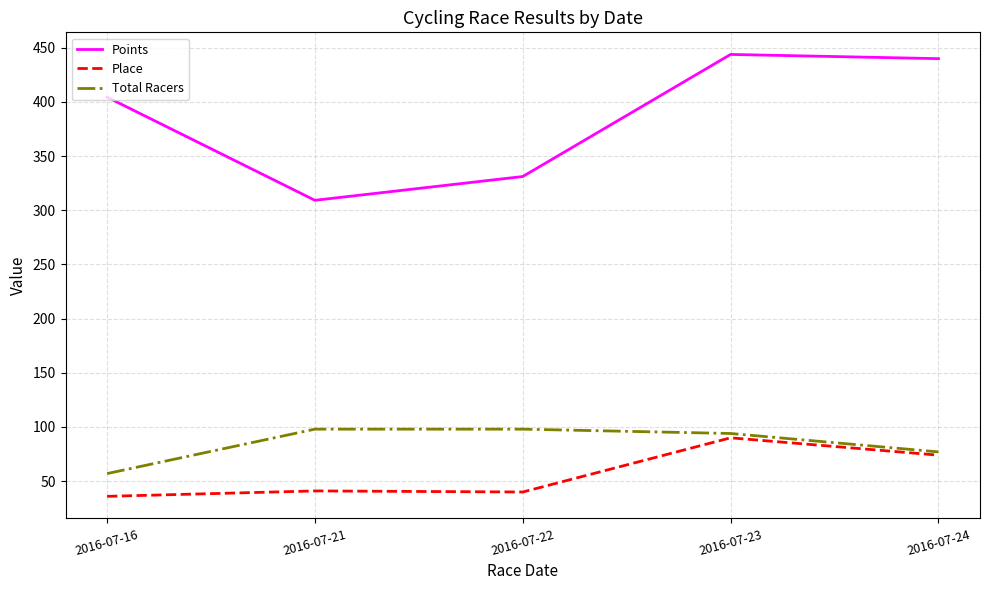

How many interior local peaks does the Points series have?

1